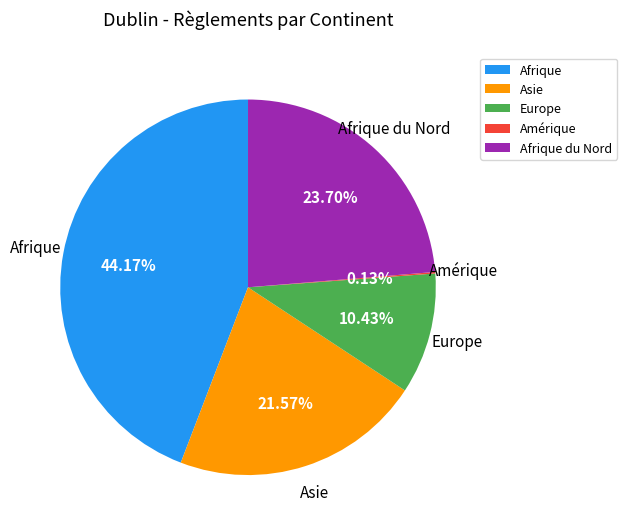

What is the largest slice in the pie chart?

Afrique